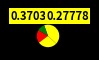

Count the number of slices in the pie.

5